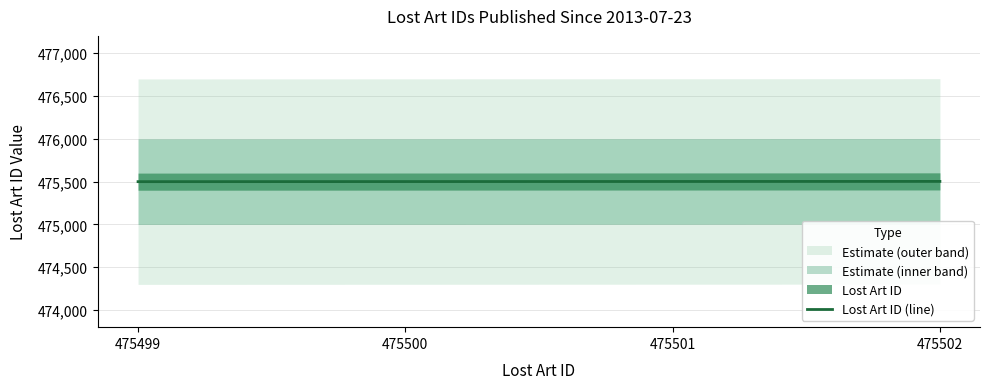

Is it true that the value at 475502 is 158313?

False